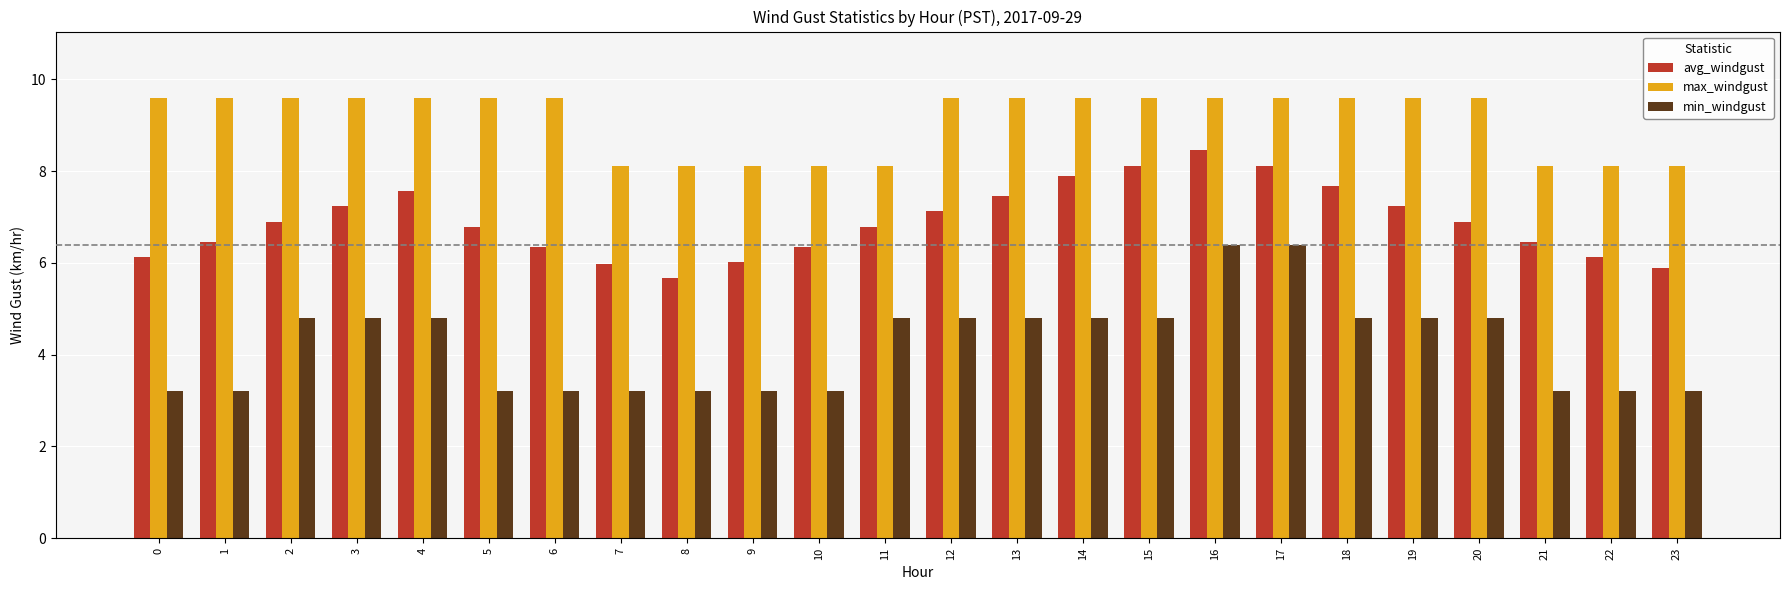

List the series in order of their overall mean, highest first.

max_windgust, avg_windgust, min_windgust